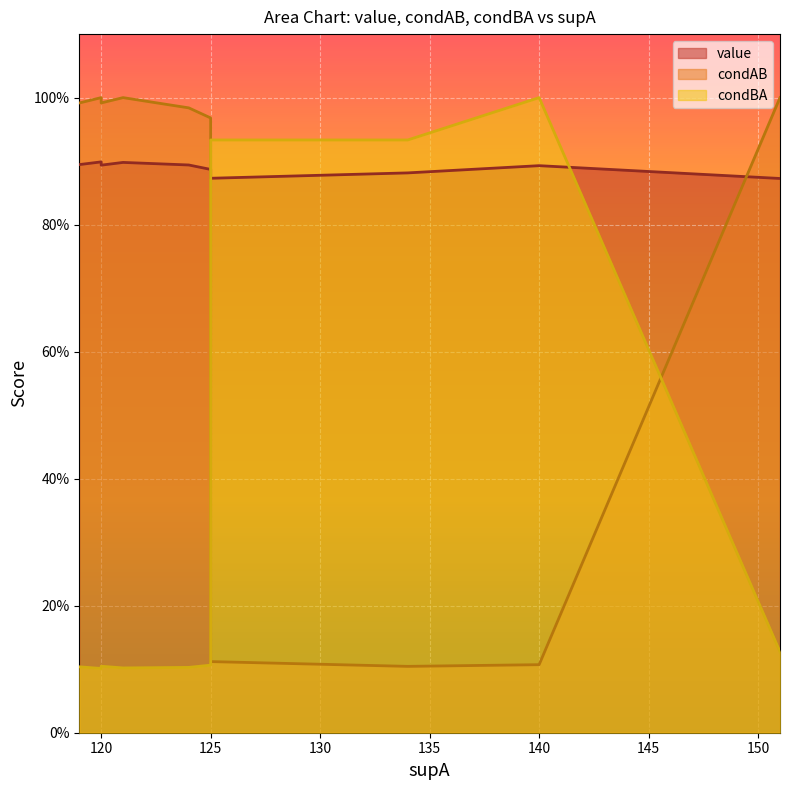

Between 4 and 11, which series saw the biggest shift?

condAB